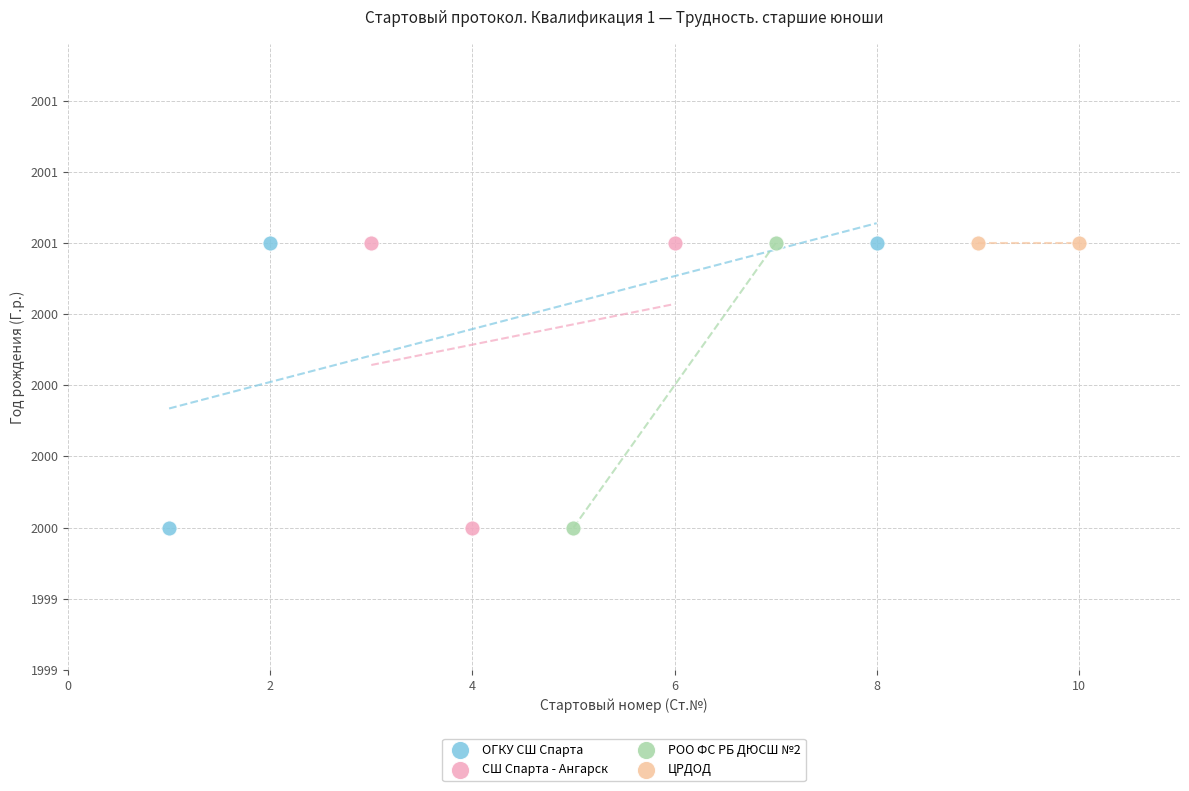

What are all the series names shown in the legend?

ОГКУ СШ Спарта, СШ Спарта - Ангарск, РОО ФС РБ ДЮСШ №2, ЦРДОД